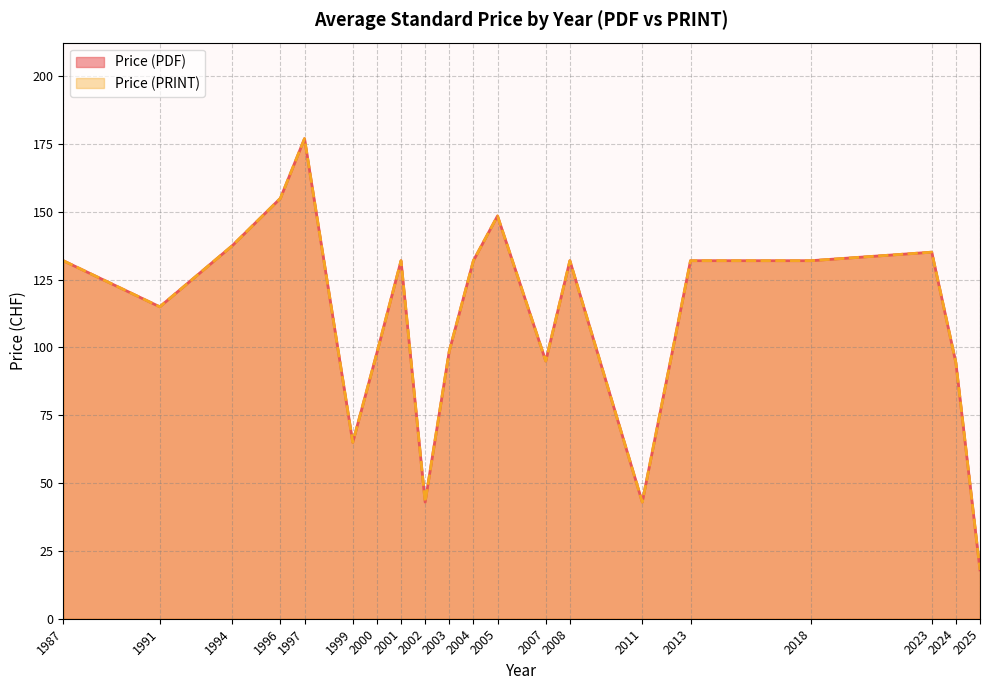

Between 1994 and 2007, which series saw the biggest shift?

Price (PDF)